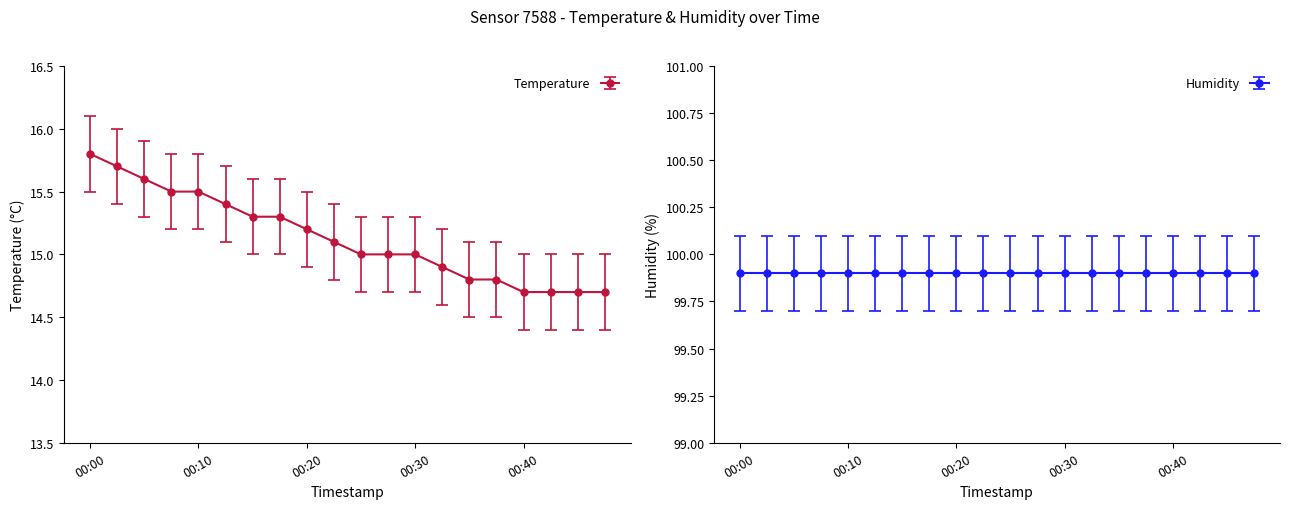

What is the maximum value shown in the chart?

15.8